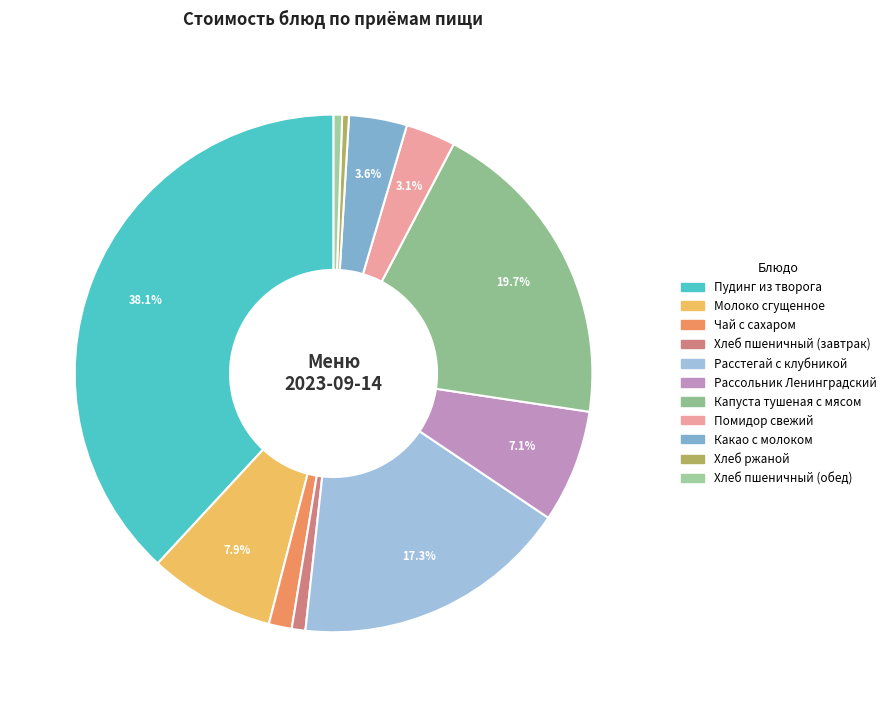

Which category has the biggest portion of the pie?

Пудинг из творога